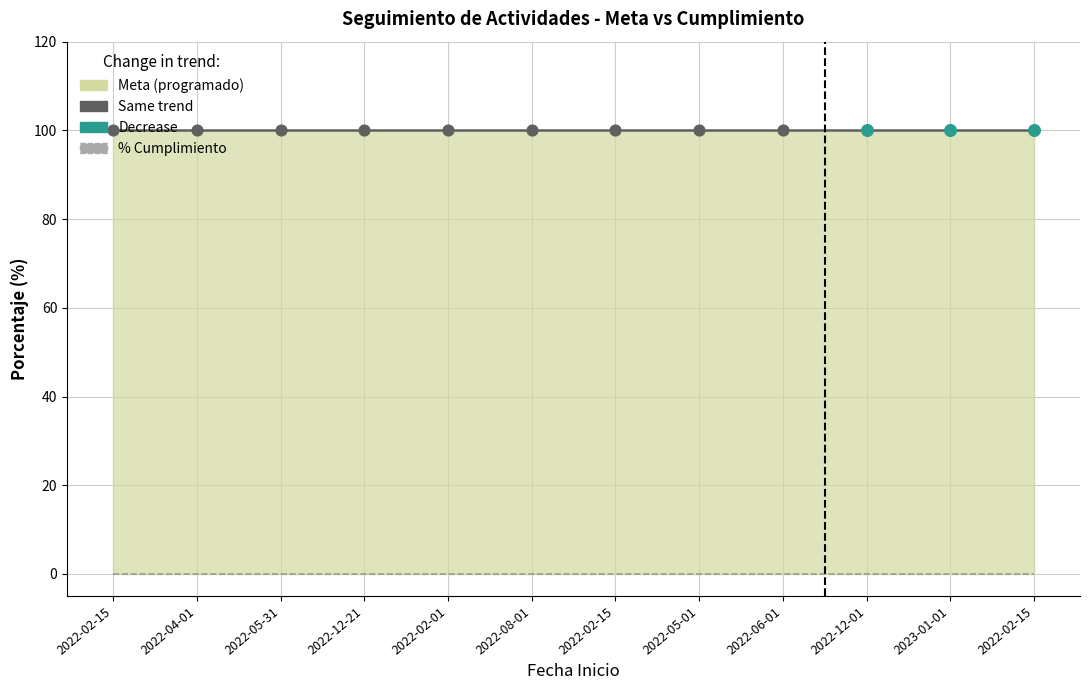

At how many categories does at least one series exceed 74?

12